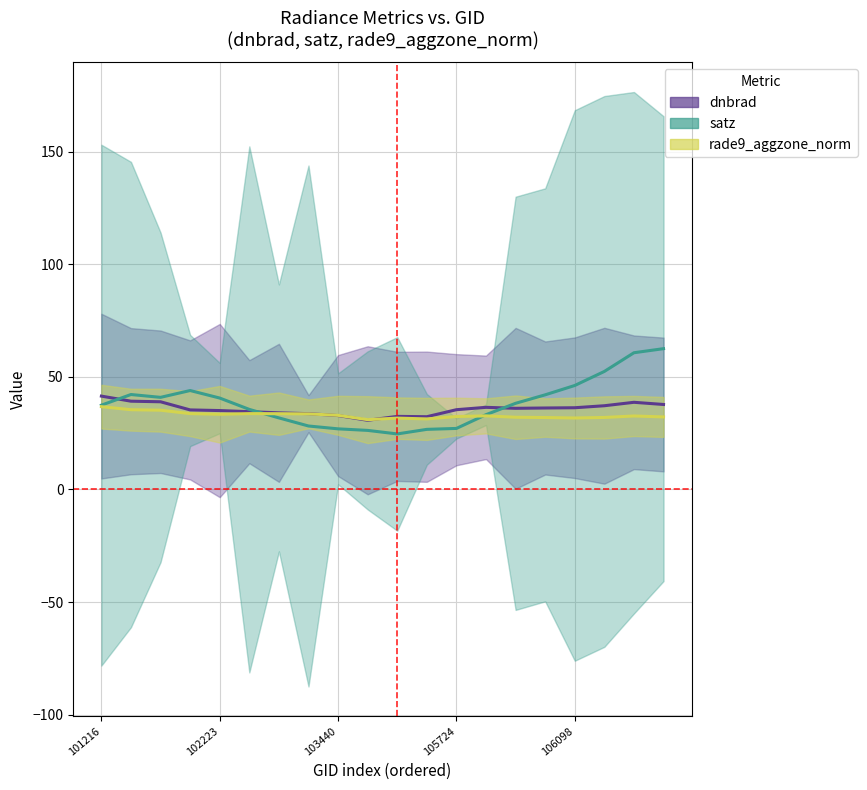

What is the value of the satz point at the 6th from the left?

35.6